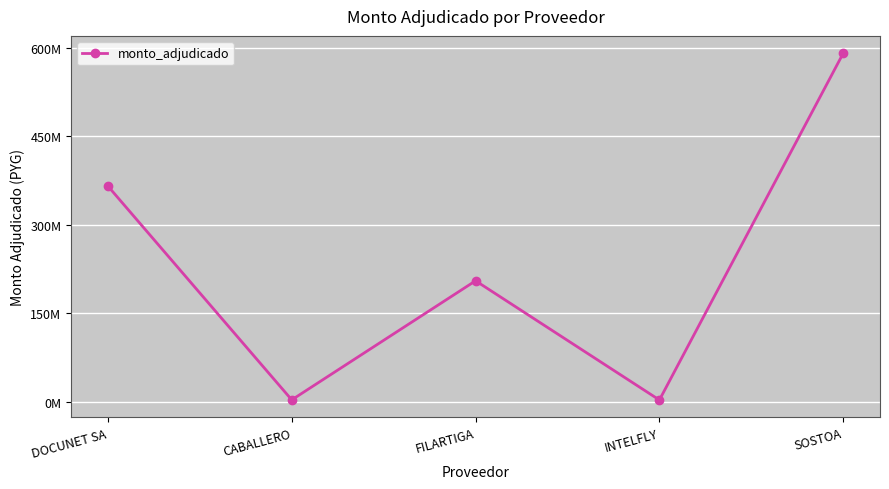

What is the difference between the second highest and minimum values?

362904000